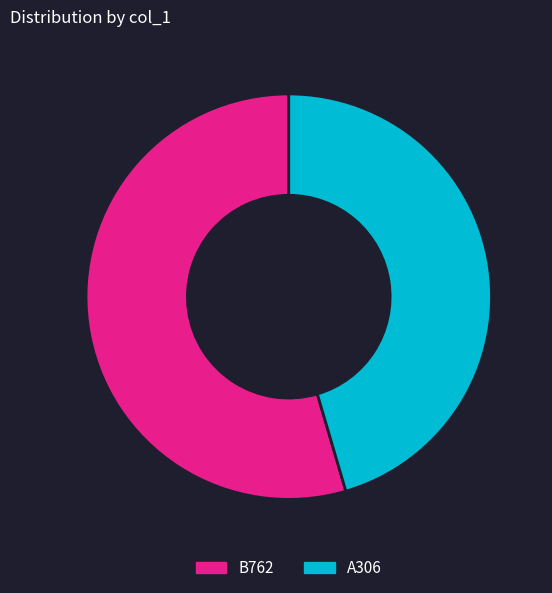

Rank the categories by value from highest to lowest.

B762, A306